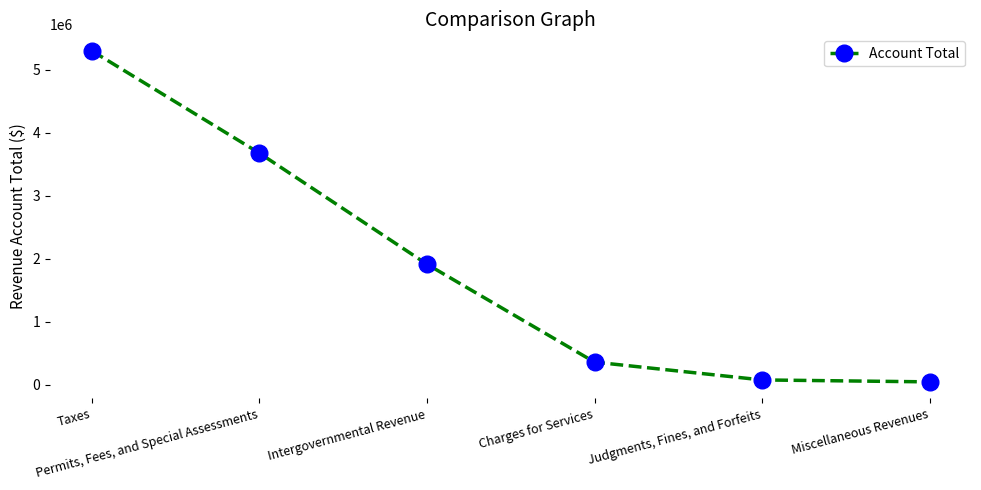

How many lines are shown in the chart?

1